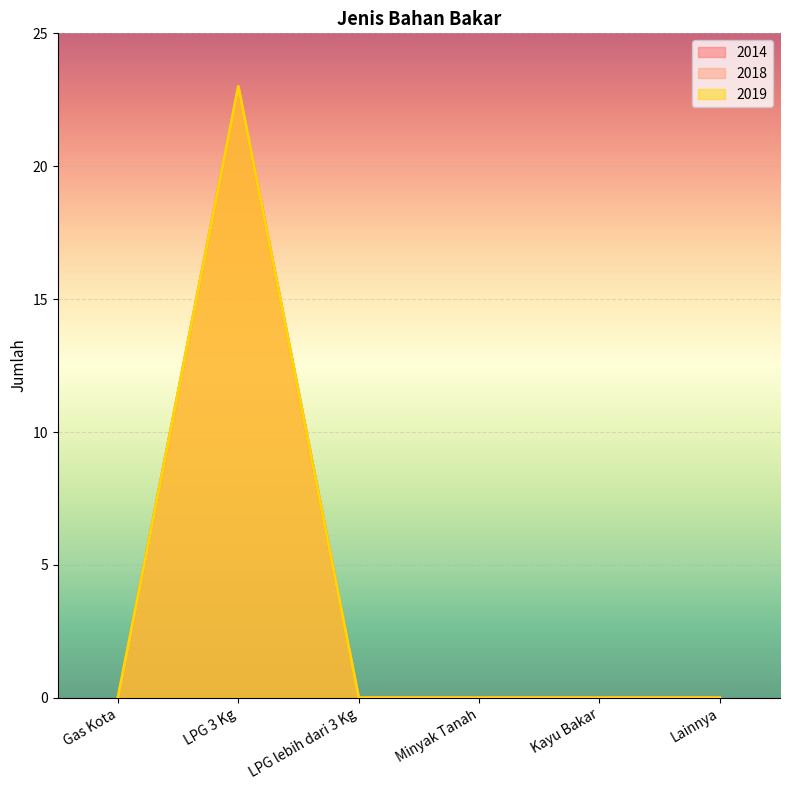

Reading right to left, extract all data points from this chart.

2014: Lainnya=0	Kayu Bakar=0	Minyak Tanah=0	LPG lebih dari 3 Kg=0	LPG 3 Kg=23	Gas Kota=0
2018: Lainnya=0	Kayu Bakar=0	Minyak Tanah=0	LPG lebih dari 3 Kg=0	LPG 3 Kg=23	Gas Kota=0
2019: Lainnya=0	Kayu Bakar=0	Minyak Tanah=0	LPG lebih dari 3 Kg=0	LPG 3 Kg=23	Gas Kota=0